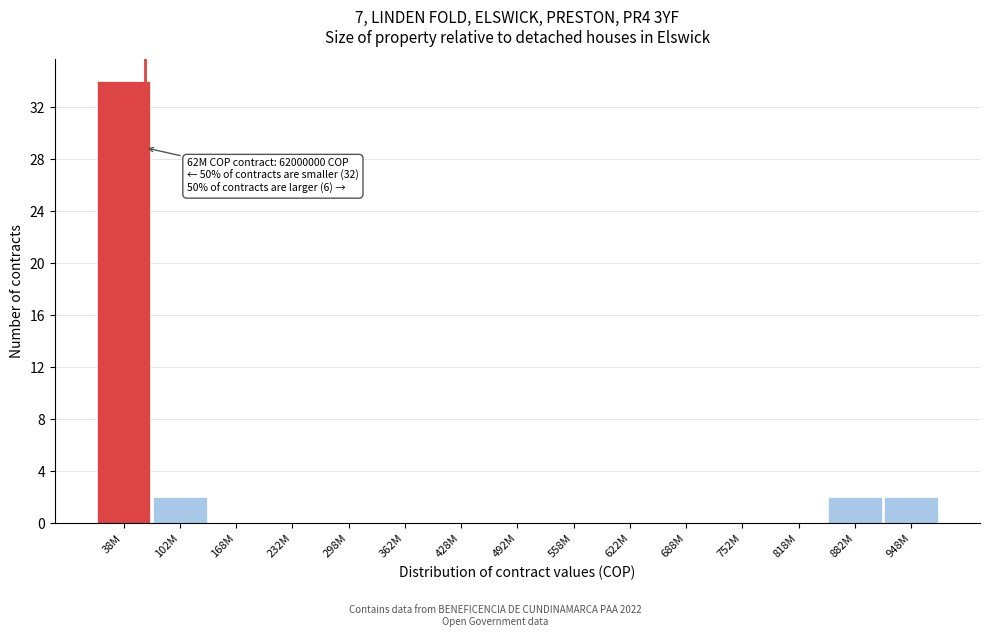

Reading left to right, extract all data points from this chart.

38M=34	102M=2	168M=0	232M=0	298M=0	362M=0	428M=0	492M=0	558M=0	622M=0	688M=0	752M=0	818M=0	882M=2	948M=2